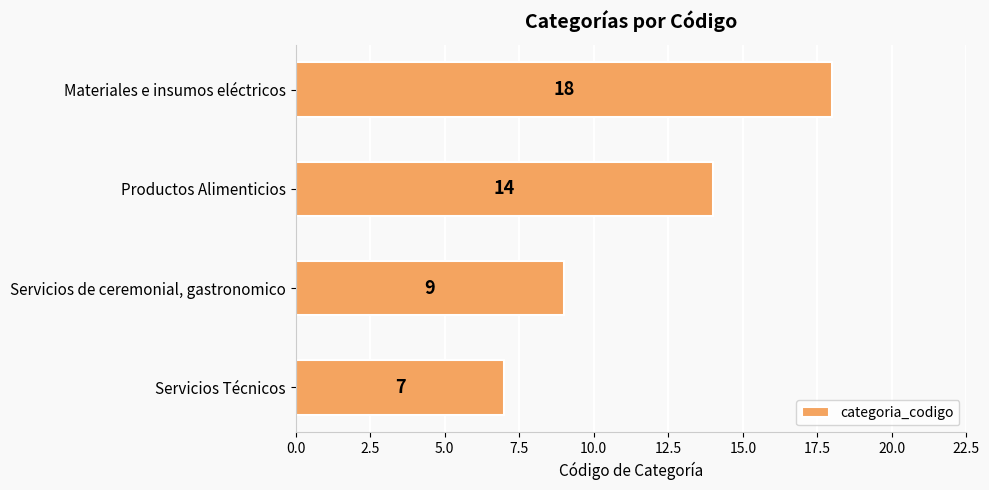

At which label is the value closest to 12?

Productos Alimenticios